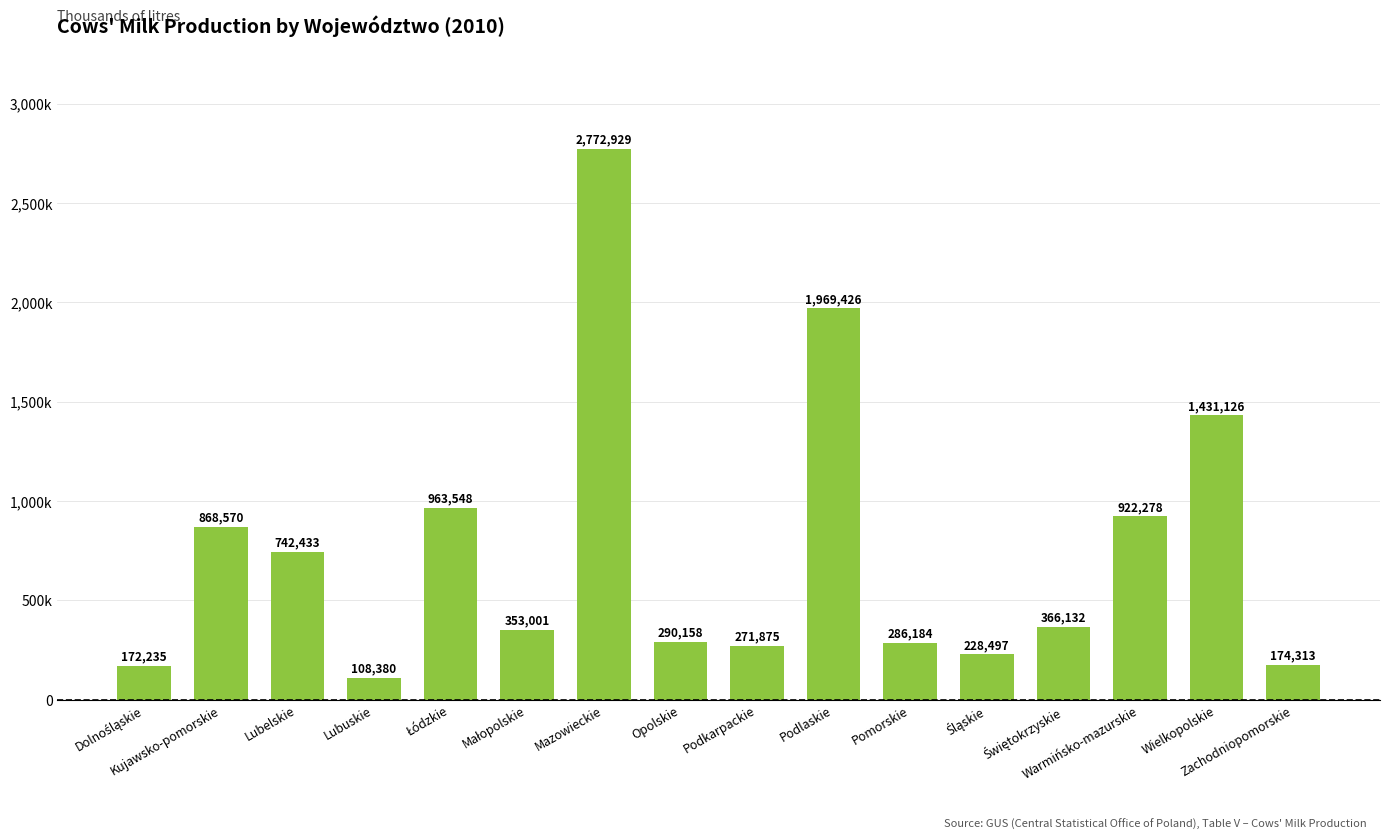

Reading left to right, transcribe all the data shown in this chart.

Dolnośląskie=172235	Kujawsko-pomorskie=868570	Lubelskie=742433	Lubuskie=108380	Łódzkie=963548	Małopolskie=353001	Mazowieckie=2772929	Opolskie=290158	Podkarpackie=271875	Podlaskie=1969426	Pomorskie=286184	Śląskie=228497	Świętokrzyskie=366132	Warmińsko-mazurskie=922278	Wielkopolskie=1431126	Zachodniopomorskie=174313